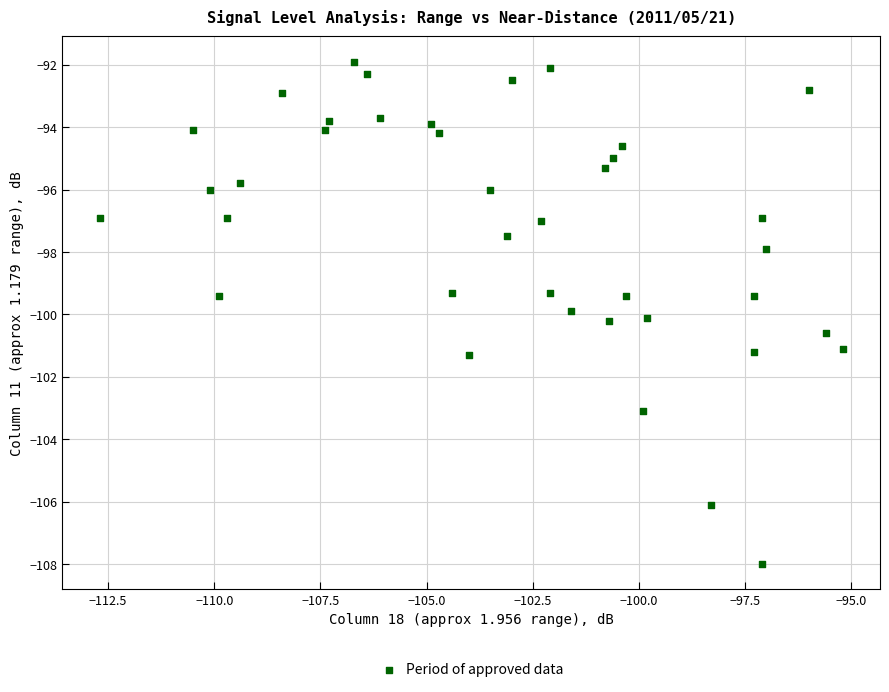

What is the range of X values (max minus min)?

17.5